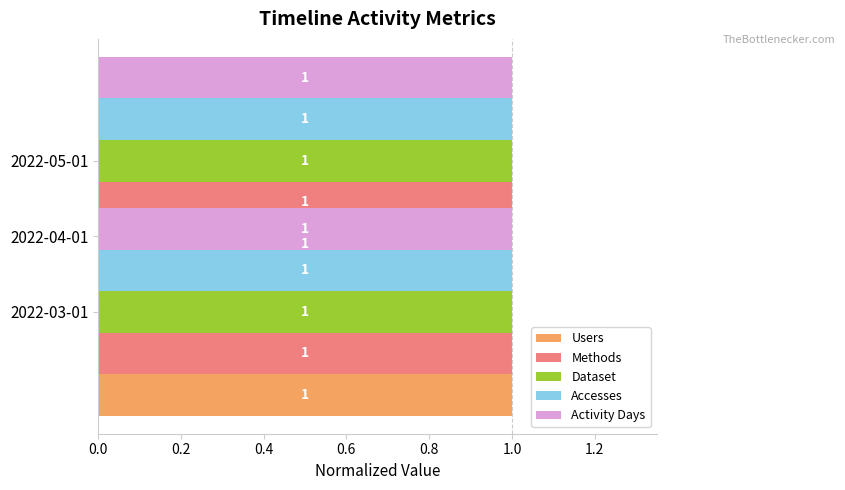

How many values in Activity Days are above zero?

2